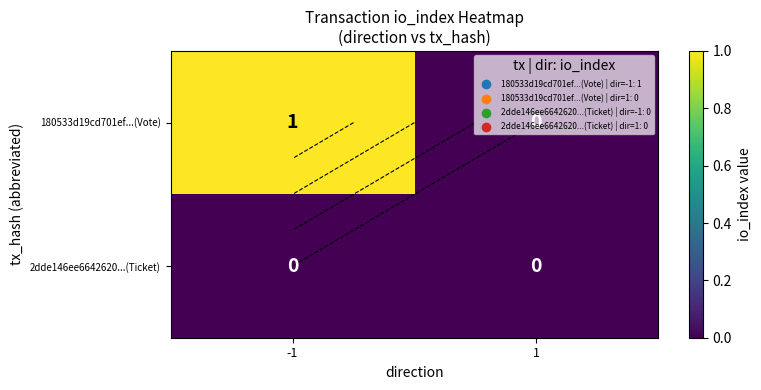

The 180533d19cd701ef...(Vote) series shows 1 at 1. True or false?

False